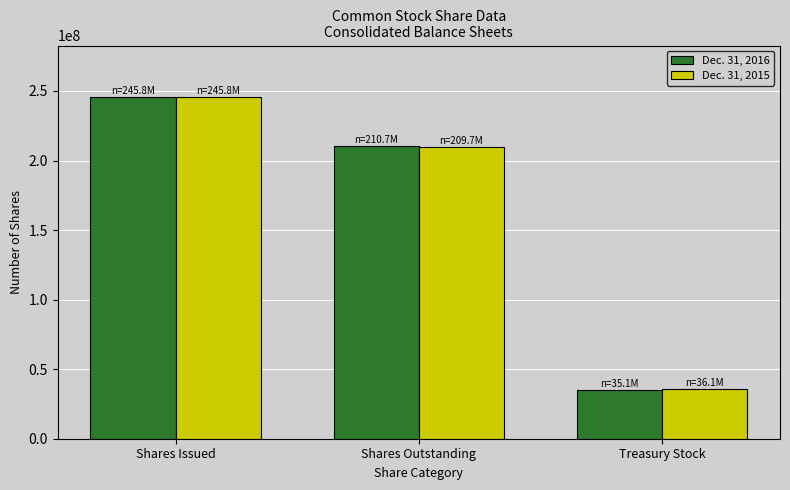

How many bars are there in each group?

2